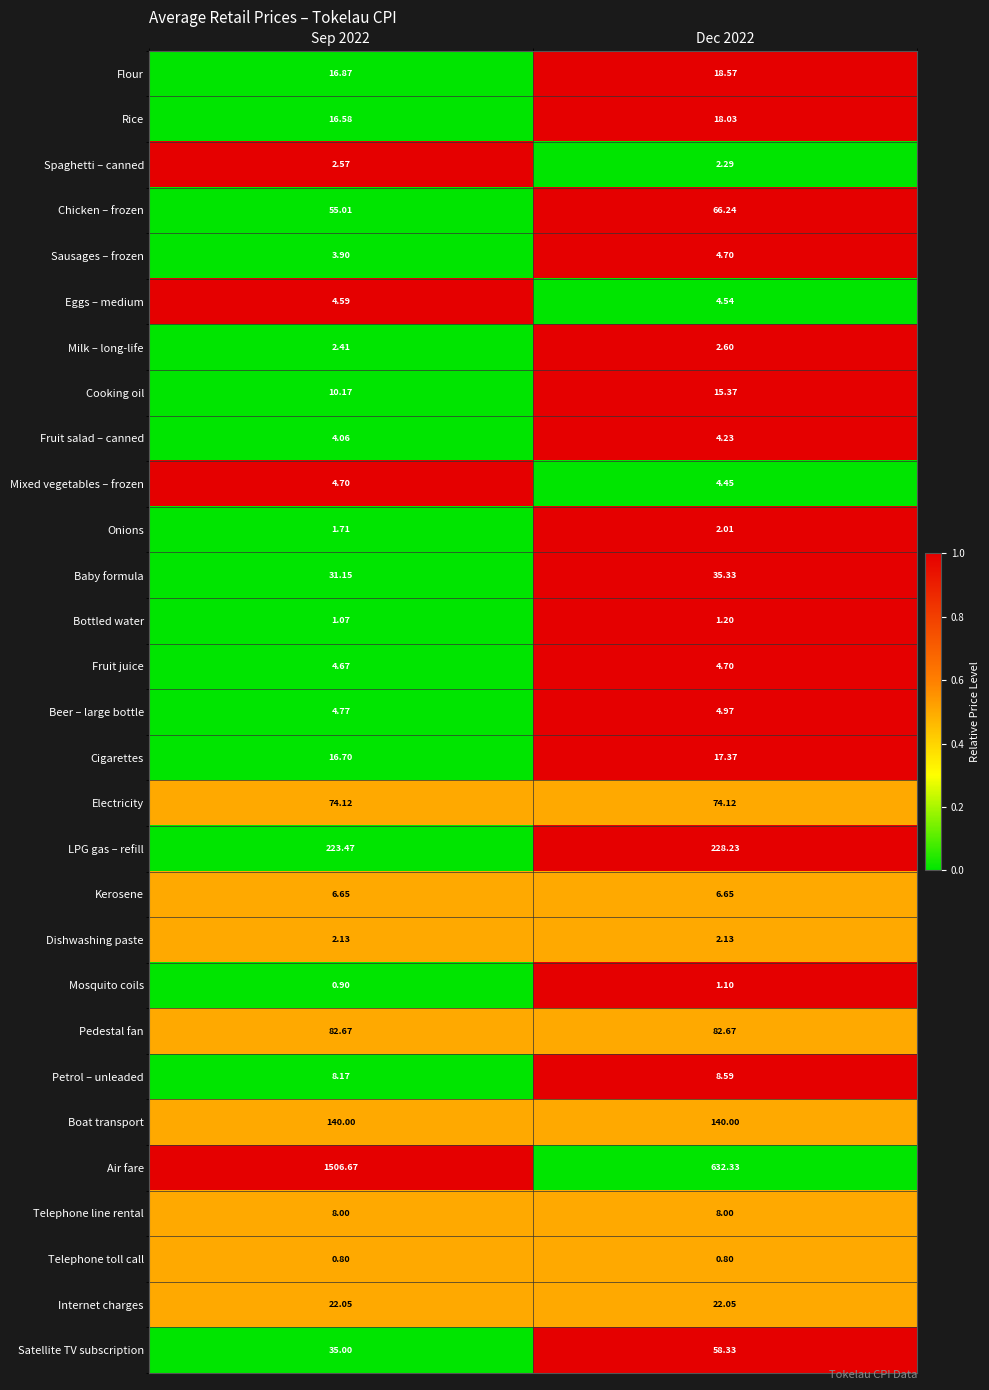

Which series changed the most between Sep 2022 and Dec 2022?

Air fare